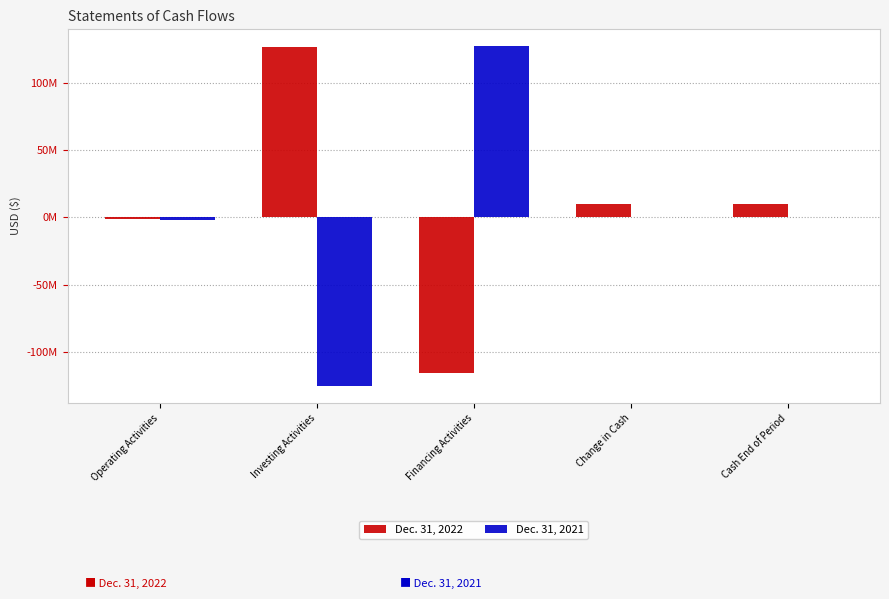

What are all the series names shown in the legend?

Dec. 31, 2022, Dec. 31, 2021